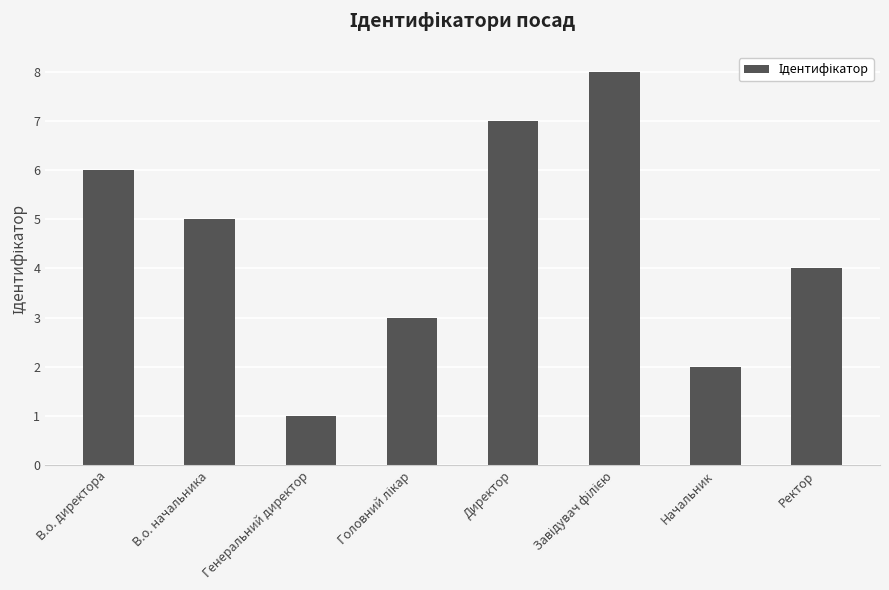

What is the label of the 1st bar from the left?

В.о. директора